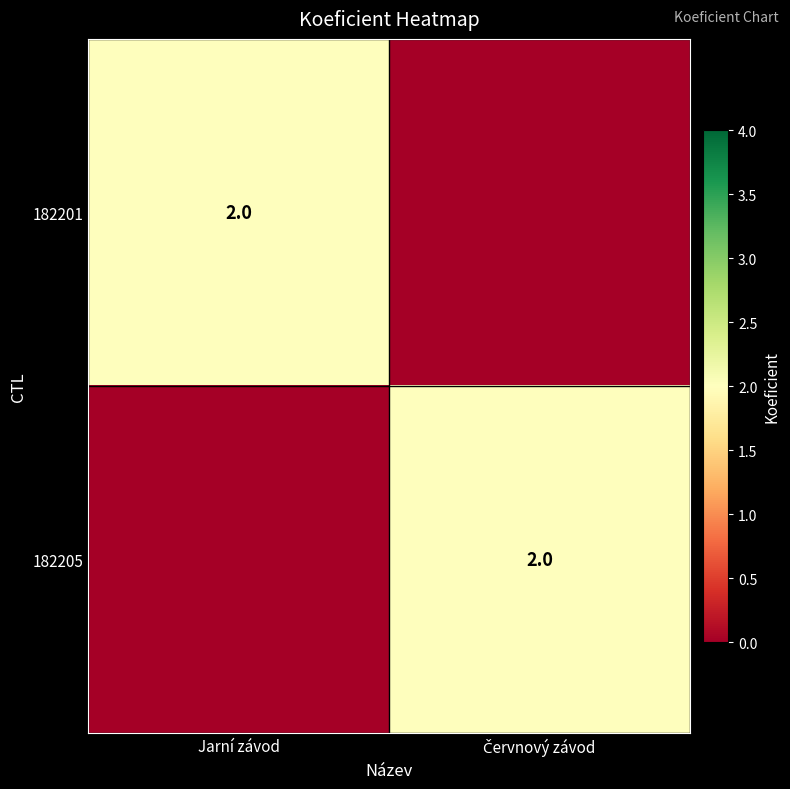

At which category does the chart reach its minimum across all series?

Červnový závod